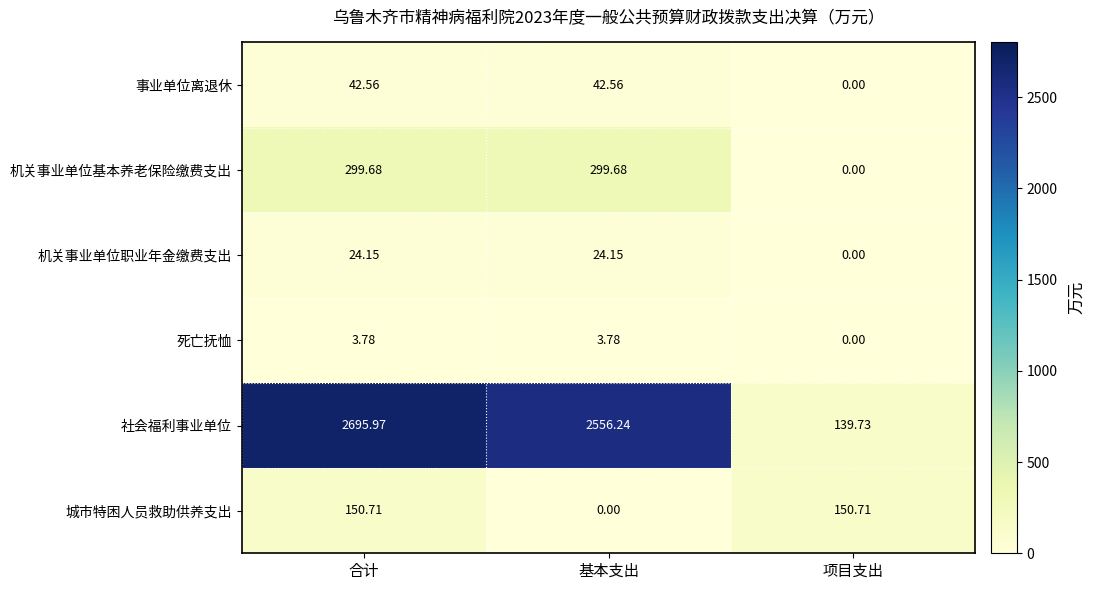

List the series in order of their peak value, highest first.

社会福利事业单位, 机关事业单位基本养老保险缴费支出, 城市特困人员救助供养支出, 事业单位离退休, 机关事业单位职业年金缴费支出, 死亡抚恤